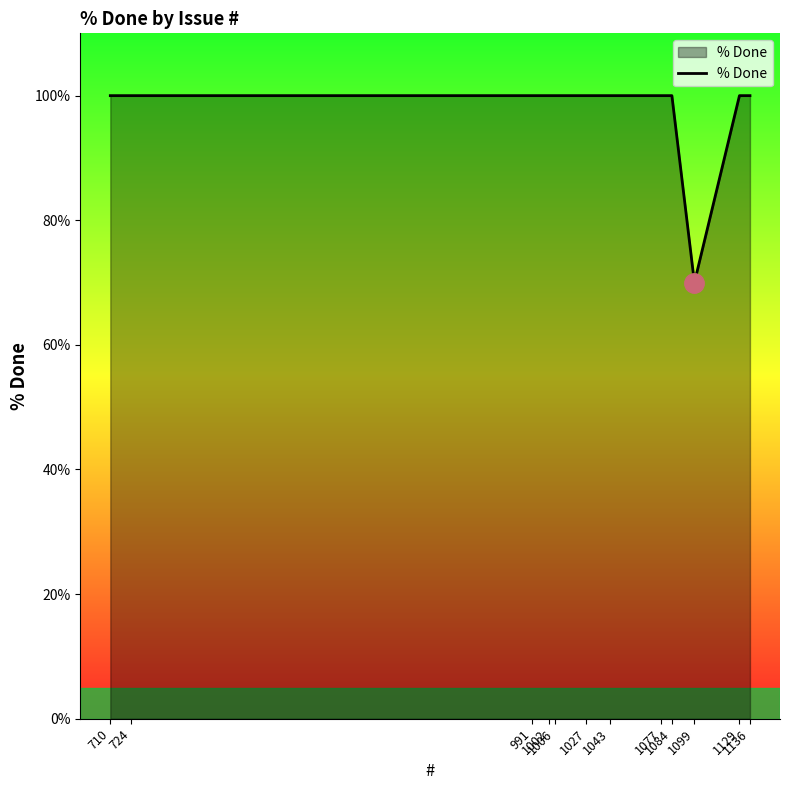

What is the greatest value displayed?

100